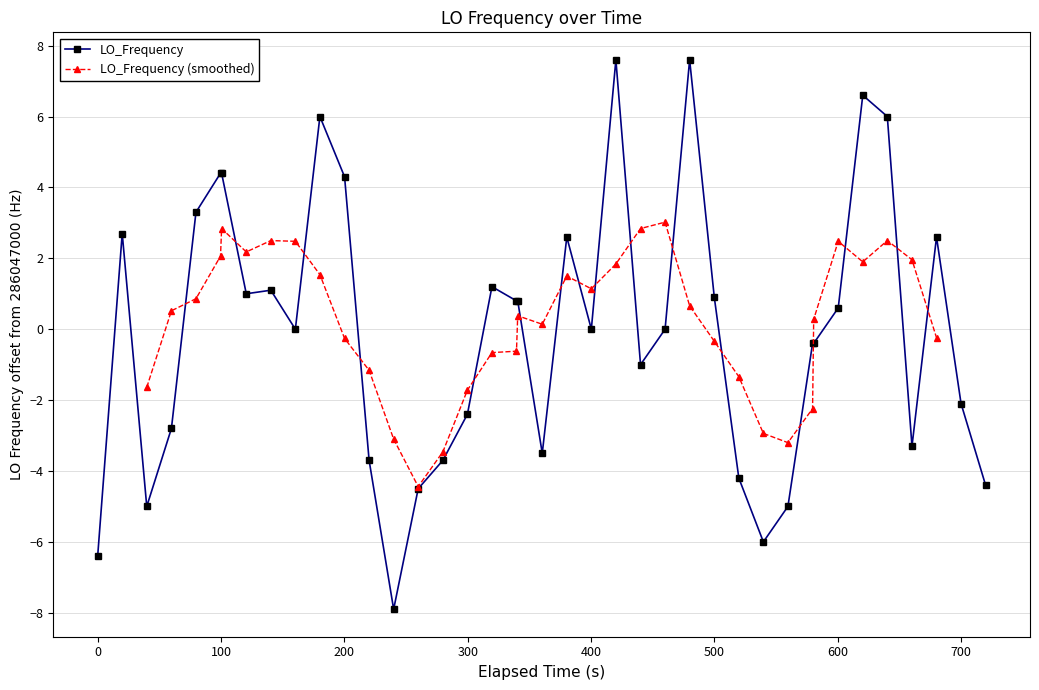

True or false: LO_Frequency has more than 2 interior local peaks.

True